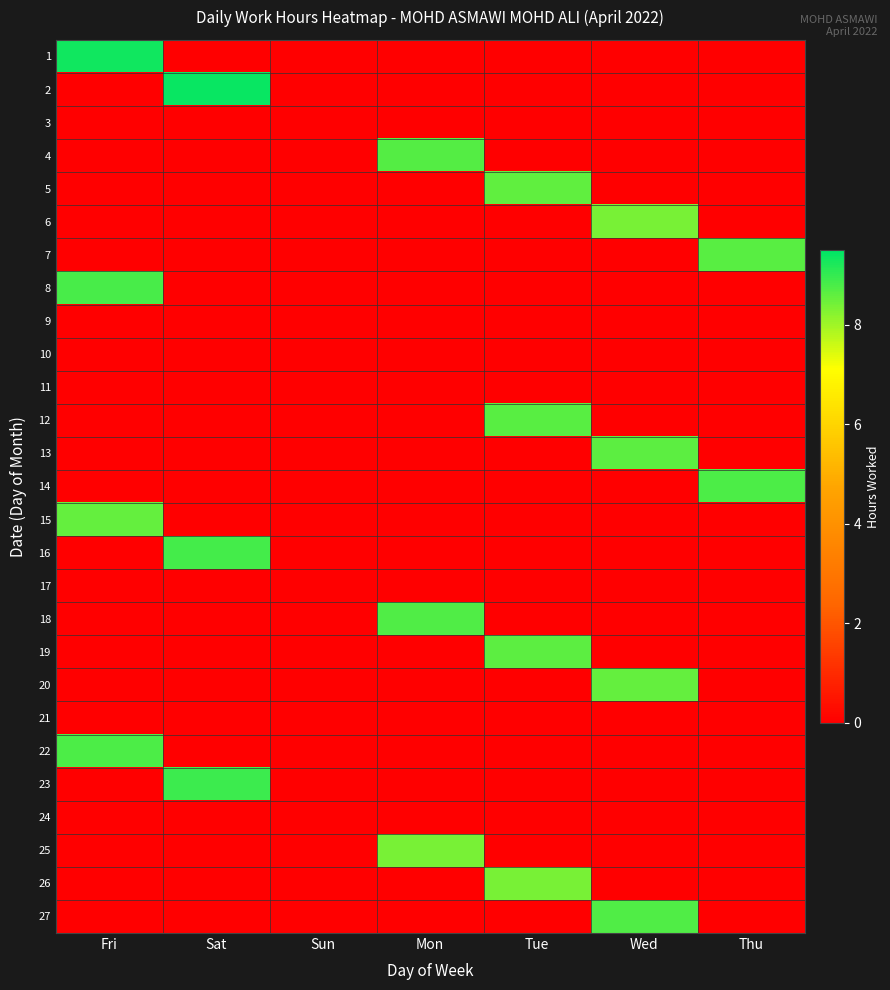

List the series in order of their peak value, highest first.

2, 1, 23, 16, 8, 14, 22, 18, 27, 4, 7, 12, 13, 19, 5, 20, 15, 6, 26, 25, 3, 9, 10, 11, 17, 21, 24